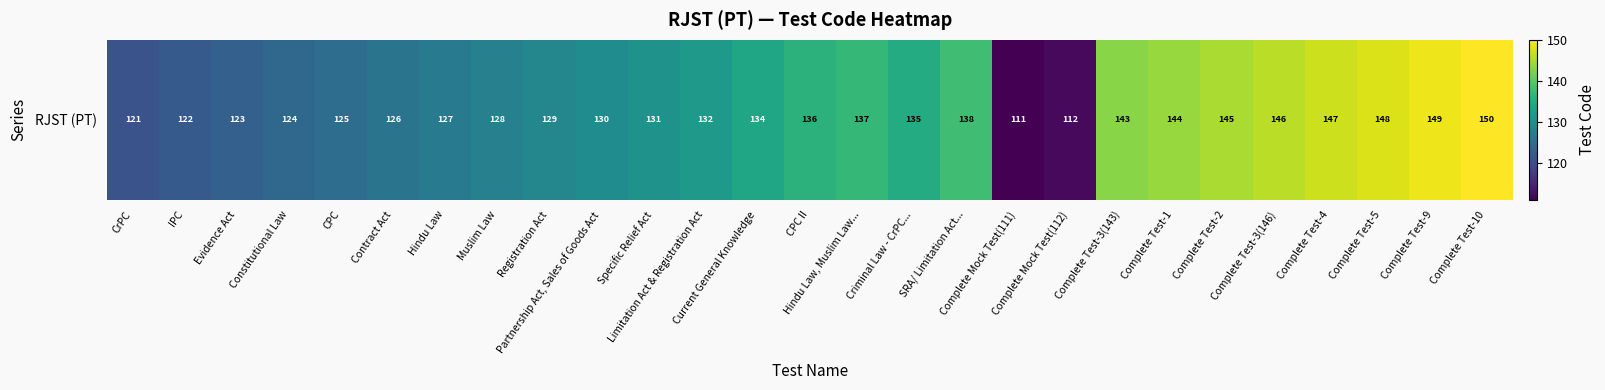

Count the number of categories in the chart.

27